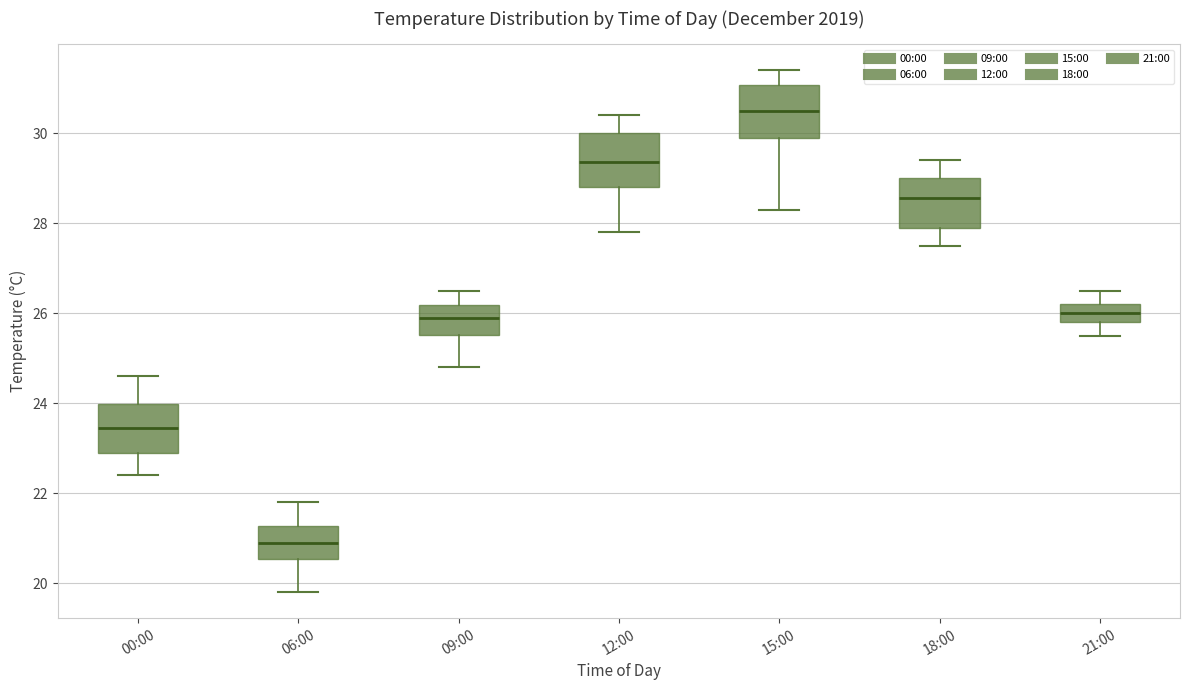

Reading left to right, transcribe this box plot: for each box, give where its median line is, the range the box spans, and where its two whiskers end, as read against the y-axis. The values are not printed on the chart, so give them approximately, as read against the axis.

00:00: median 23.4, box 23.0 to 24.0, whiskers 22.4 to 24.6
06:00: median 21.0, box 20.6 to 21.2, whiskers 19.8 to 21.8
09:00: median 26.0, box 25.6 to 26.2, whiskers 24.8 to 26.6
12:00: median 29.4, box 28.8 to 30.0, whiskers 27.8 to 30.4
15:00: median 30.6, box 30.0 to 31.0, whiskers 28.4 to 31.4
18:00: median 28.6, box 28.0 to 29.0, whiskers 27.6 to 29.4
21:00: median 26.0, box 25.8 to 26.2, whiskers 25.6 to 26.6